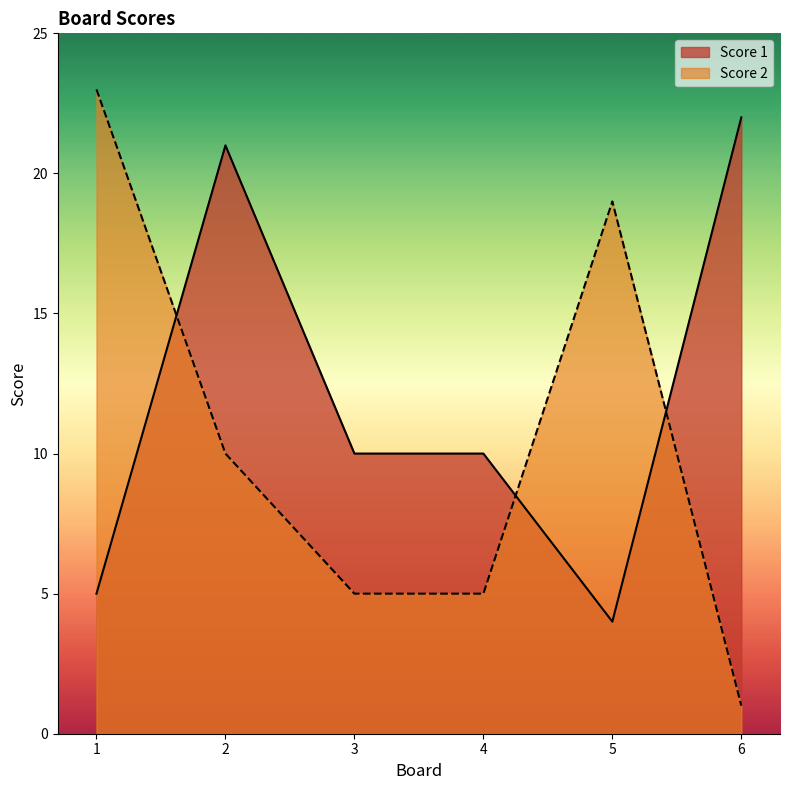

Reading left to right, transcribe all the data shown in this chart.

Score 1: 1=5	2=21	3=10	4=10	5=4	6=22
Score 2: 1=23	2=10	3=5	4=5	5=19	6=1